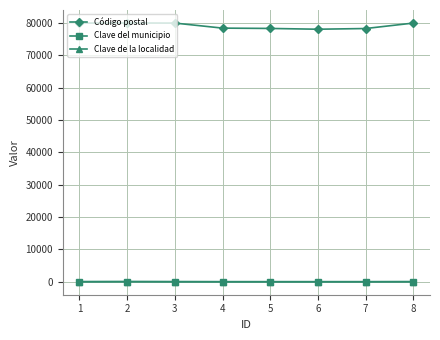

What is the difference between the highest and lowest values at 4?

78339